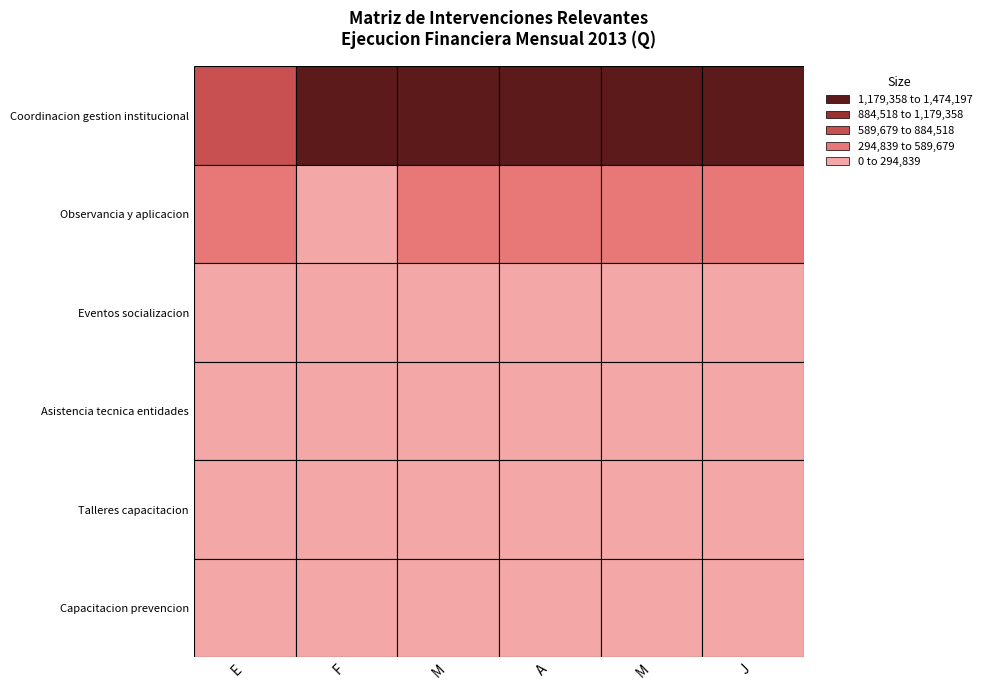

What is the spread (max minus min) of values at M?

1391248.4